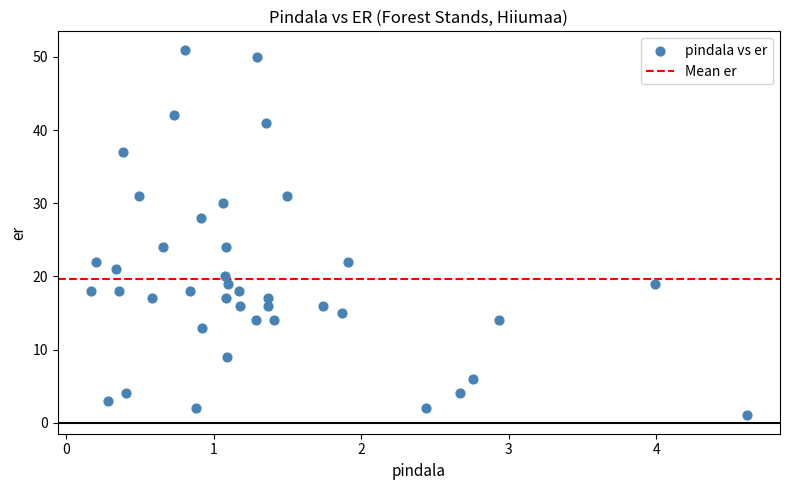

What is the range of Y values (max minus min)?

50